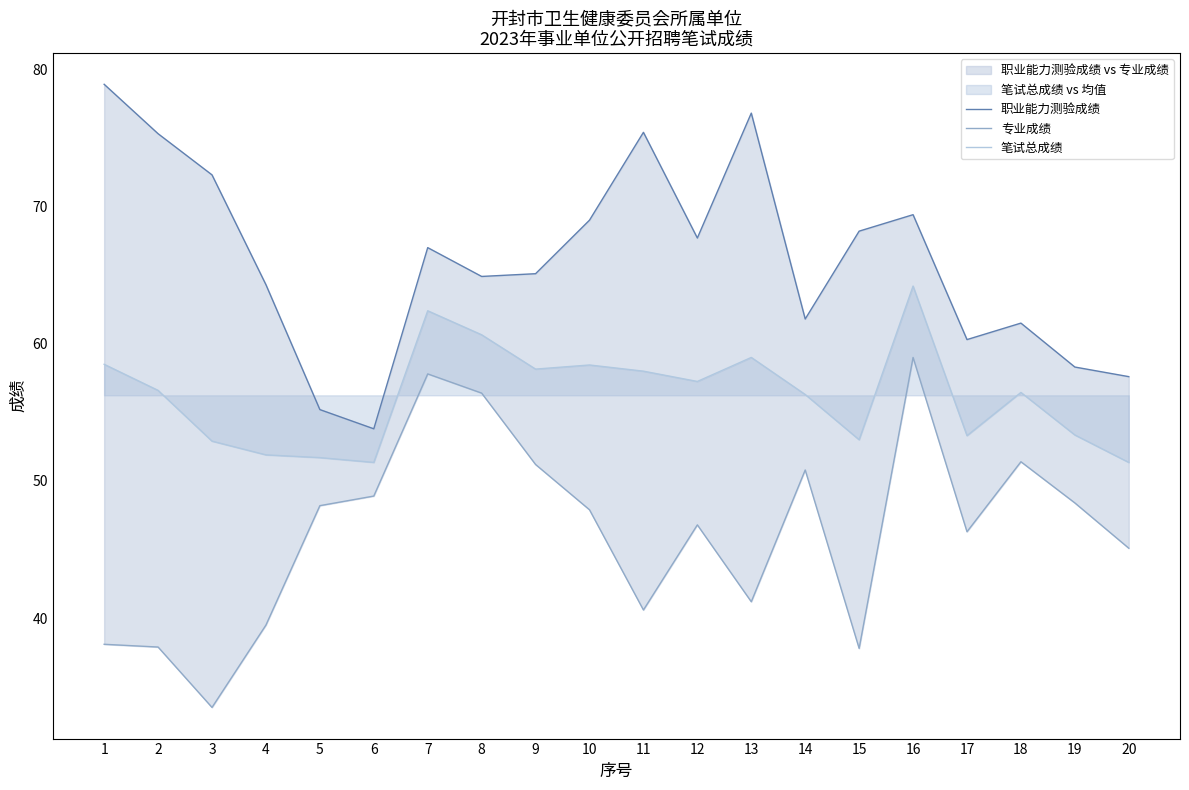

What is the approximate value of 专业成绩 at 13?

41.2